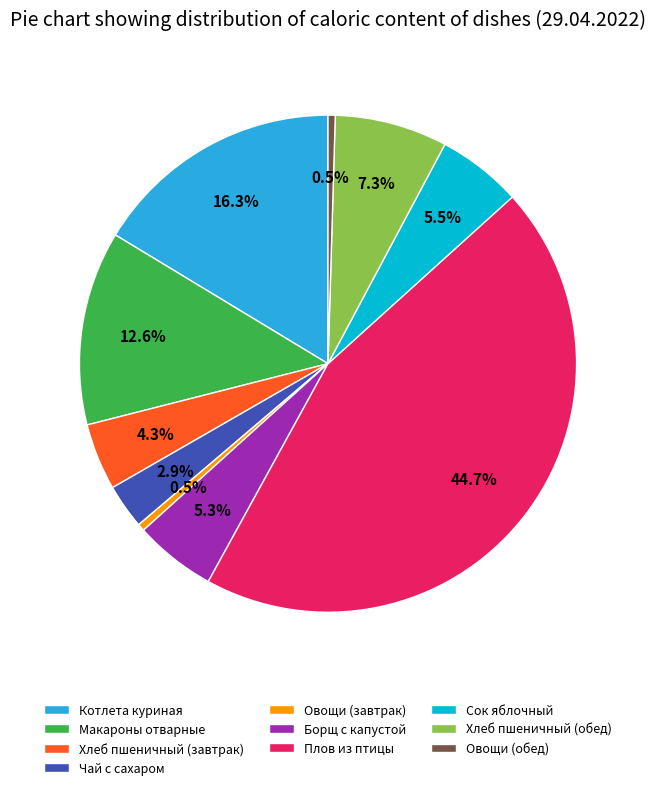

The Хлеб пшеничный (обед) slice represents 21% of the pie. True or false?

False